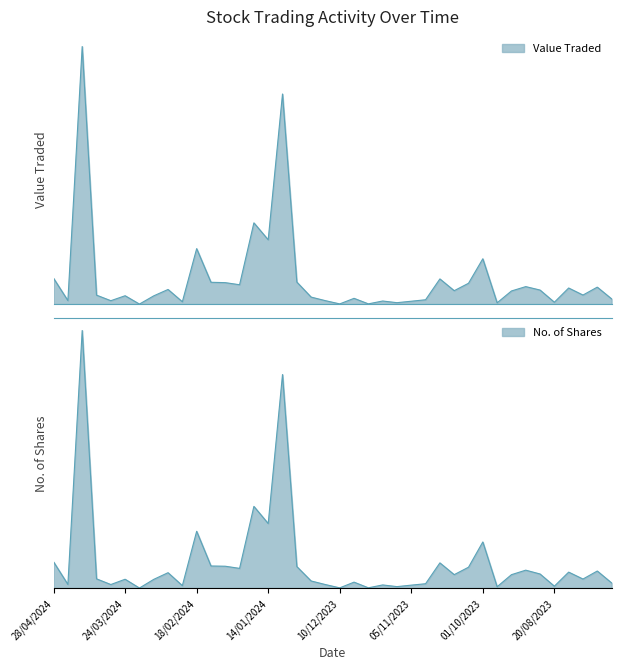

What is the difference between the second highest and minimum values in the No. of Shares series?

105822